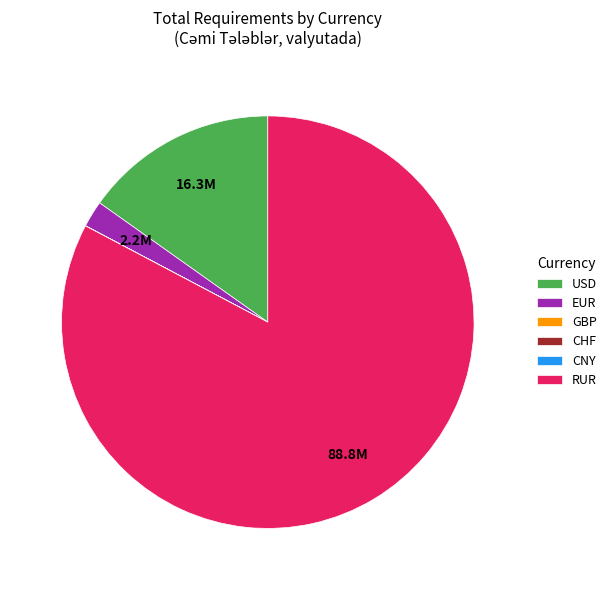

Combined, do RUR and EUR account for over 50%?

Yes